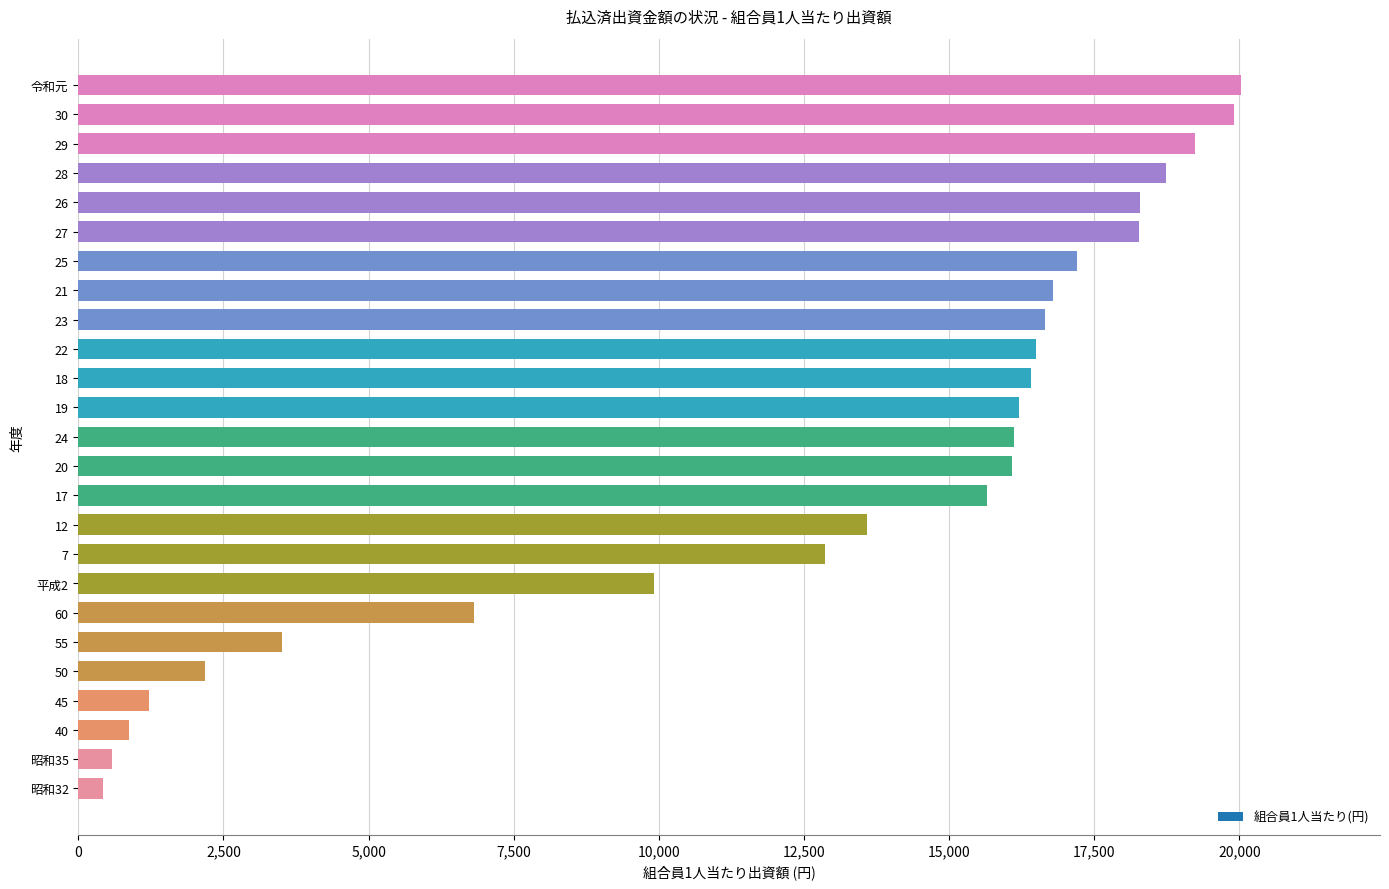

Read the value at 29.

19240